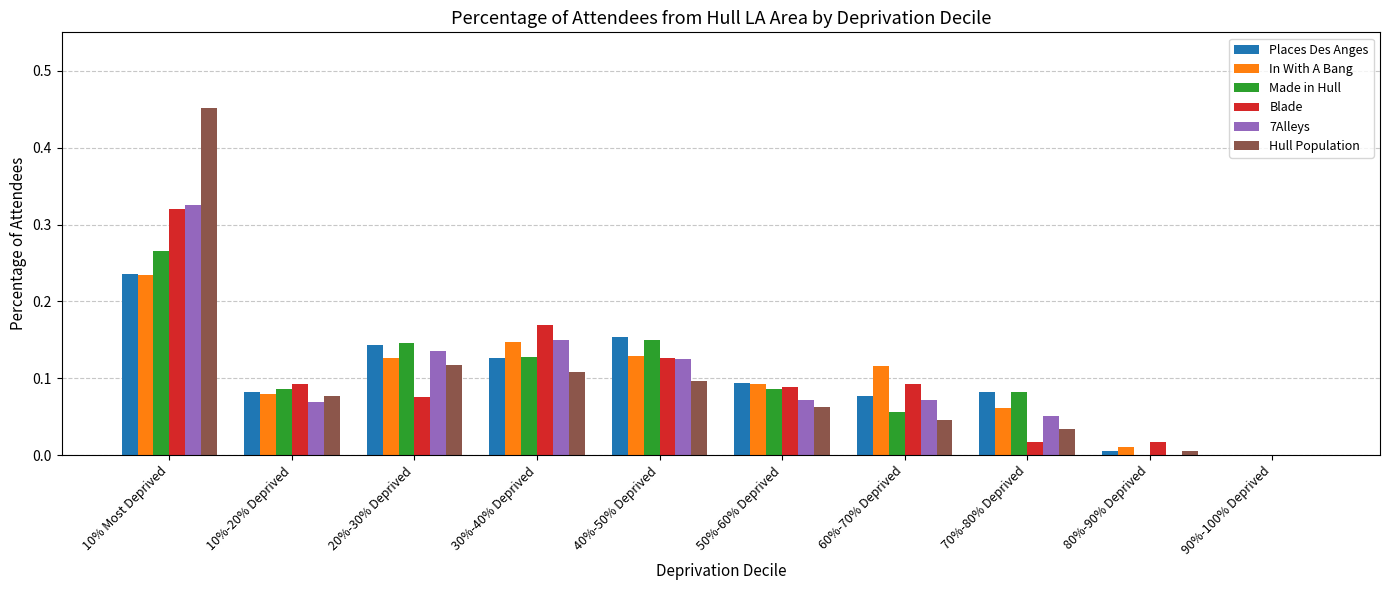

Is the value of 7Alleys at 90%-100% Deprived greater than the value of Places Des Anges at 10% Most Deprived?

No